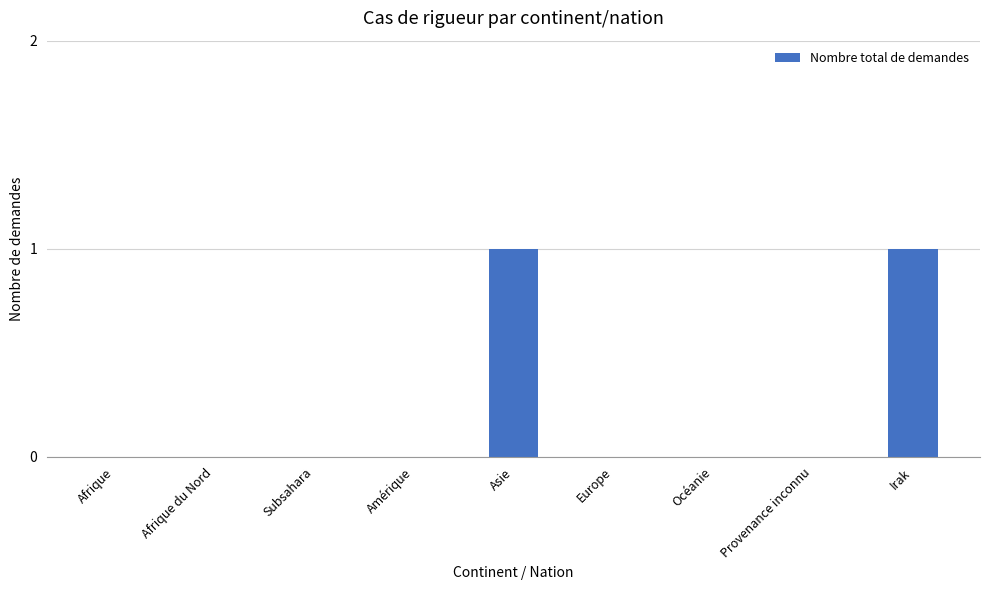

Between Provenance inconnu and Asie, which is larger?

Asie